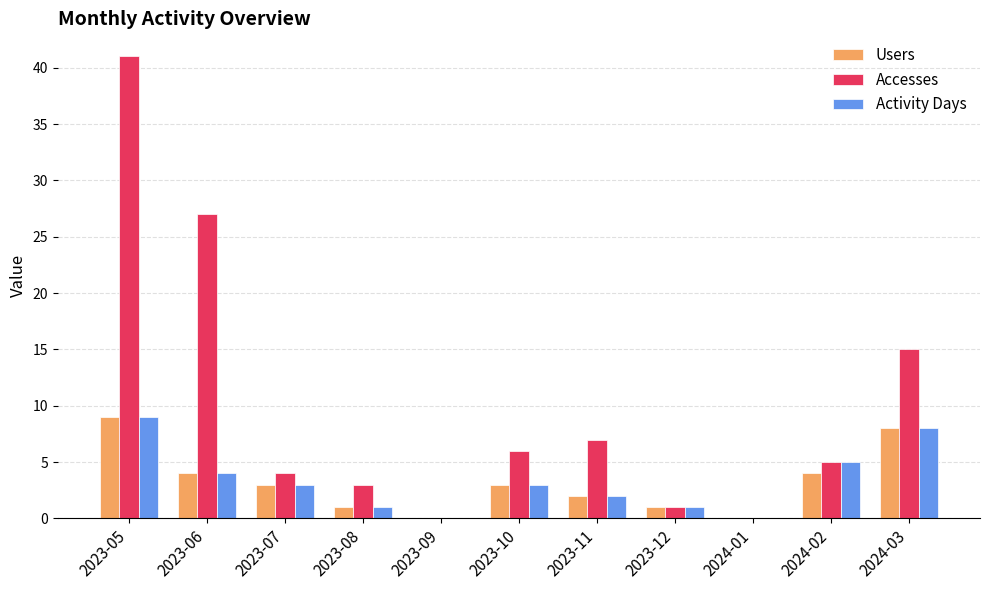

The value of Users at 2023-06 is 4. True or false?

True